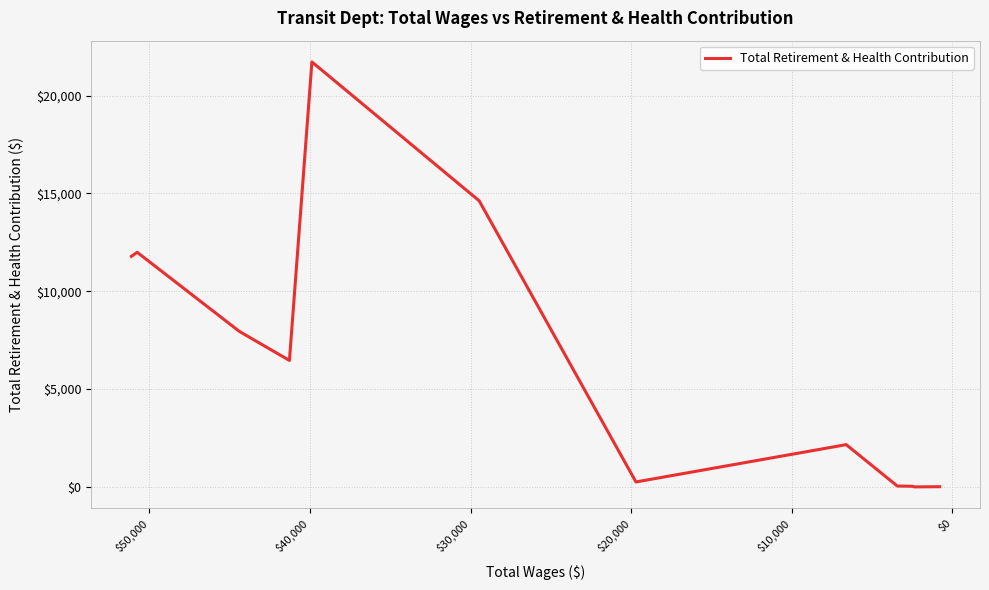

Count the number of data series in this chart.

1